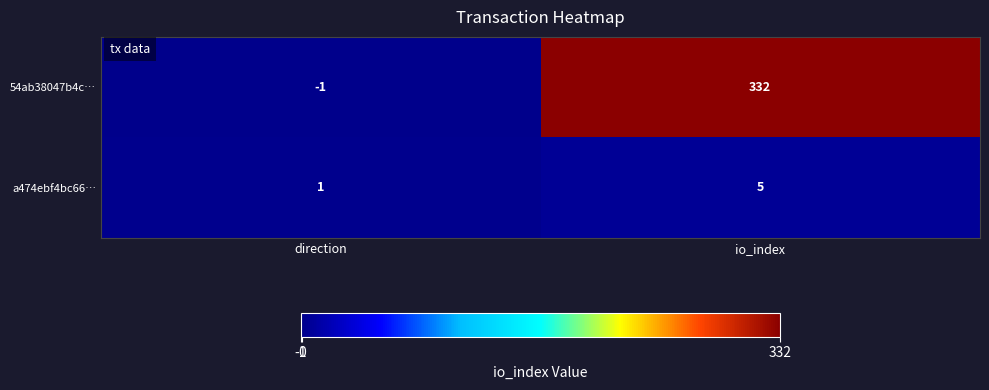

Where is 54ab38047b4c… nearest to the value 165?

direction